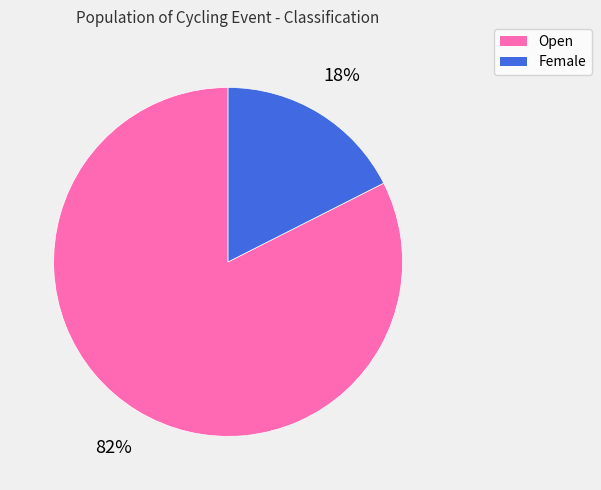

Approximately how many times larger is the value at Female compared to Open?

0.2